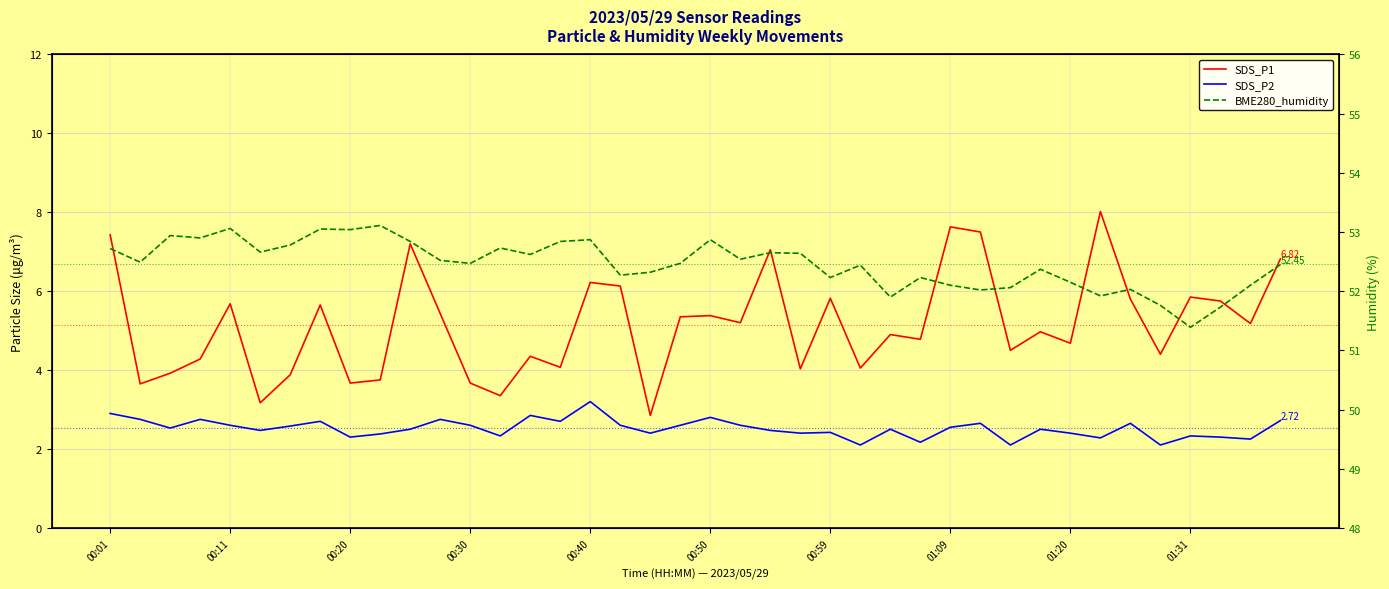

Rank the series at 14 from lowest to highest value.

SDS_P2, SDS_P1, BME280_humidity